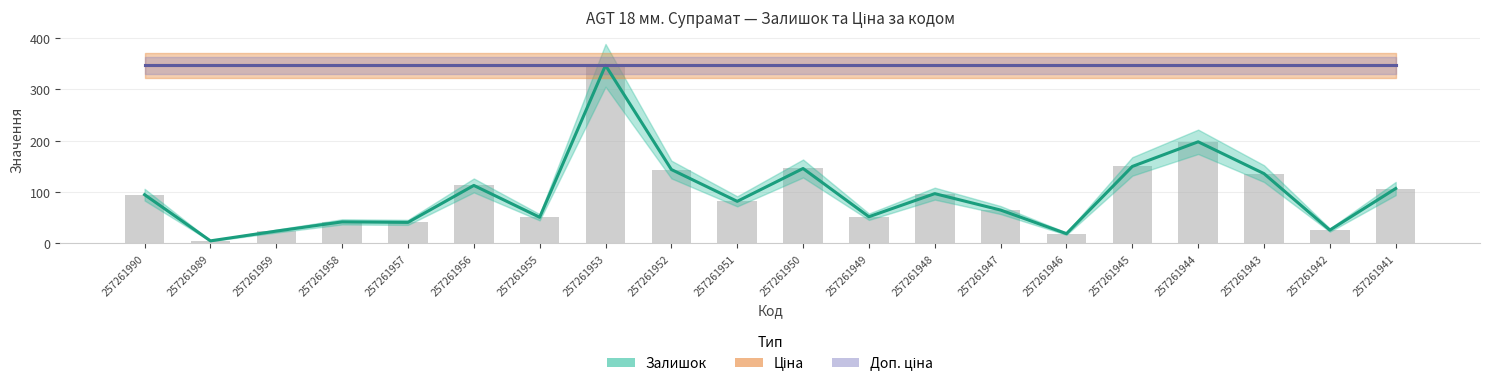

What is the total value across all series at 257261957?

735